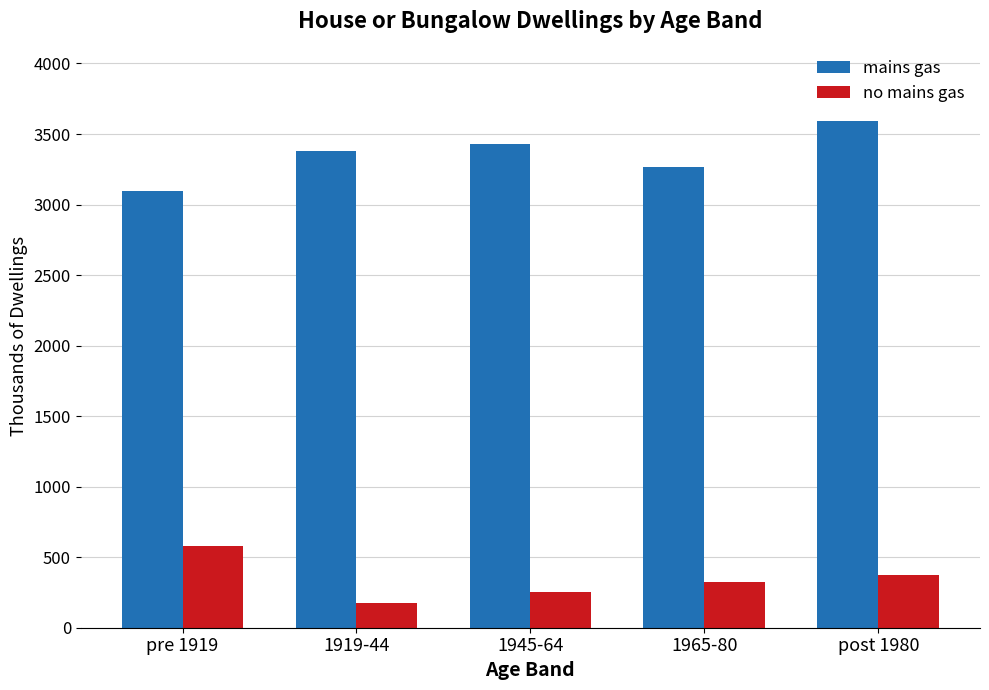

Does the chart contain any negative values?

No